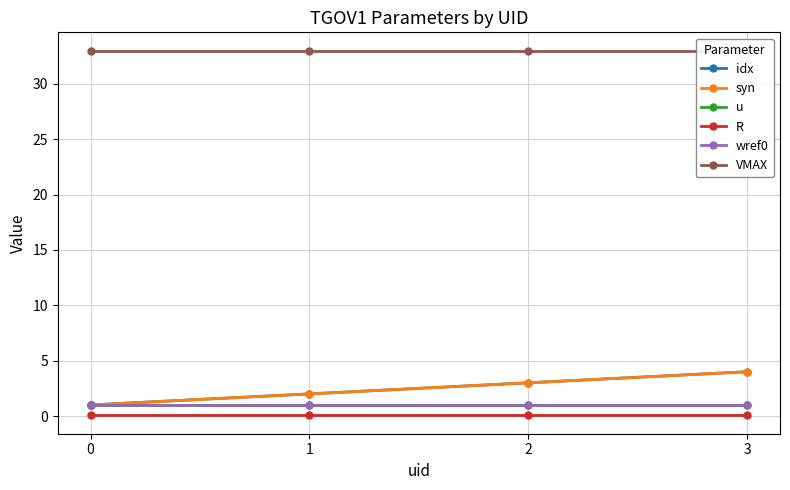

How many data points does each series have?

4